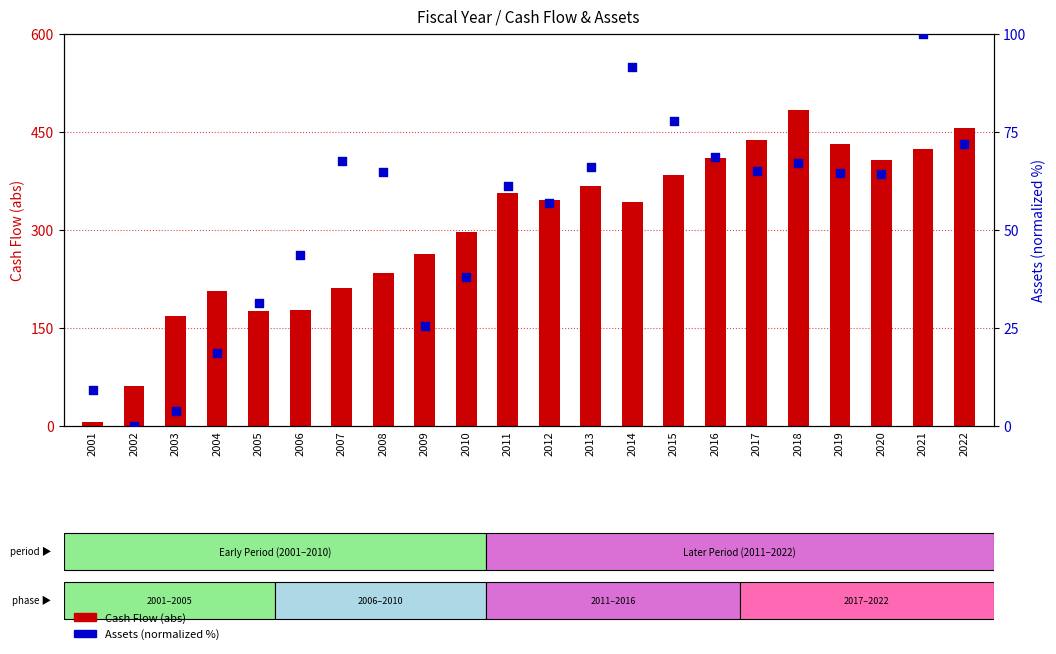

What is the total value across all series at 2011?

416.3